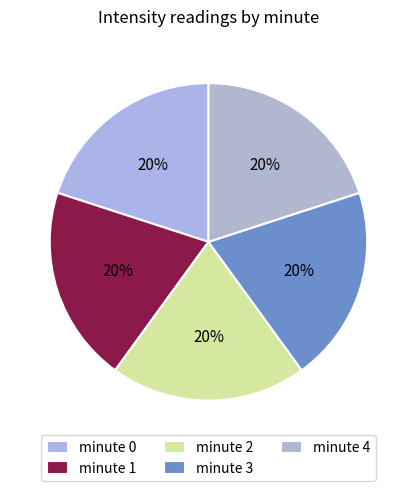

How many segments does this pie chart have?

5